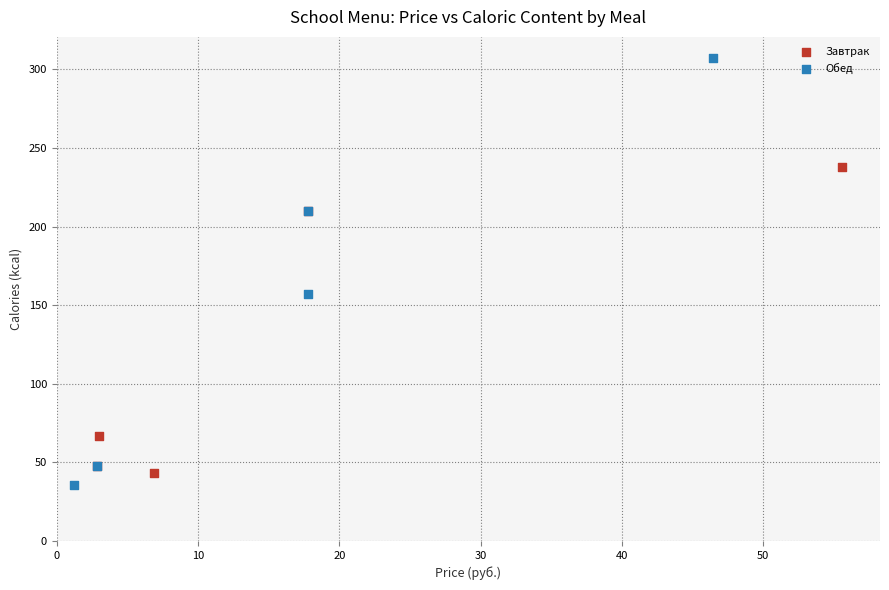

Which series contains the highest Y value?

Обед